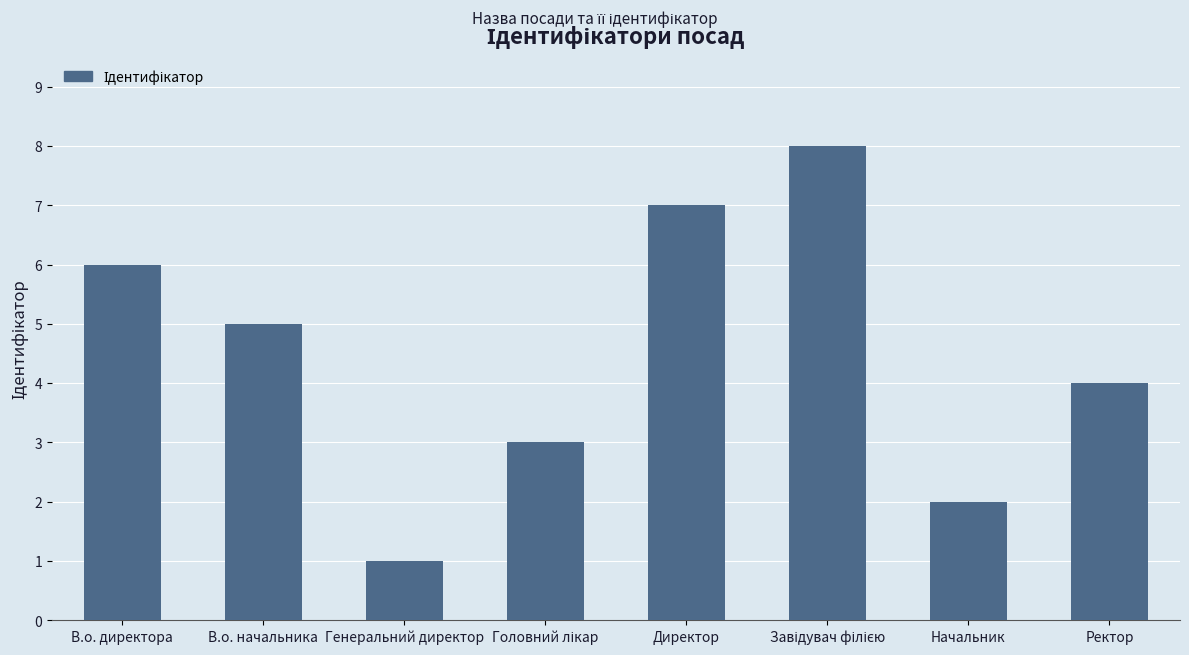

How many series are shown in this chart?

1